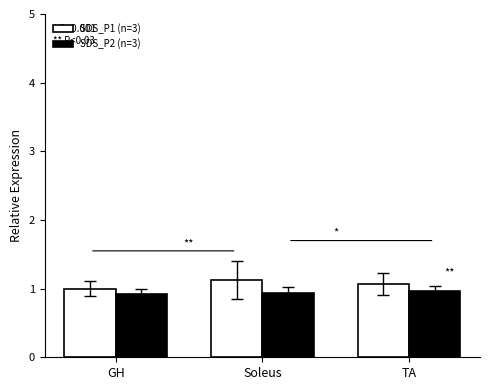

What is the smallest value displayed?

0.9